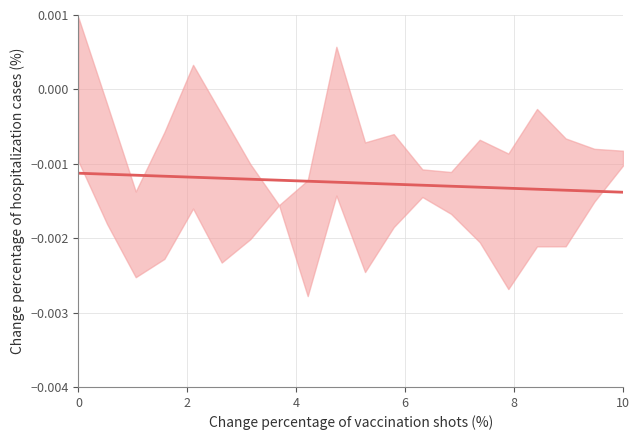

What is the label of the 6th point from the left?

10